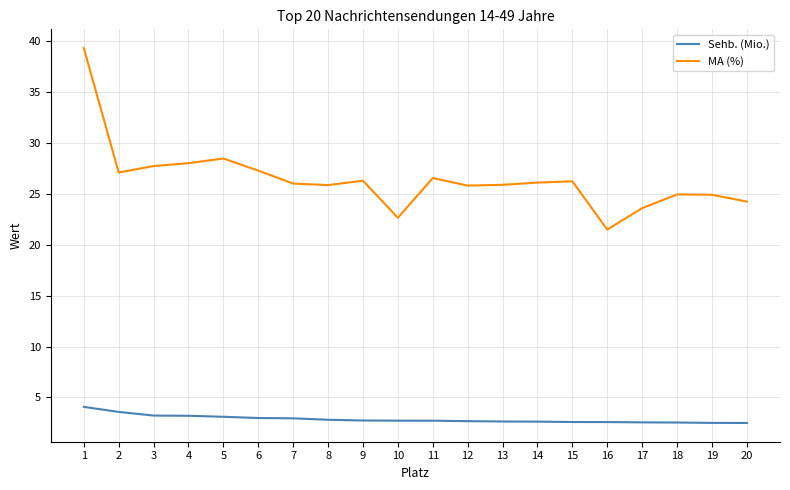

Is the value of MA (%) at 2 greater than the value of Sehb. (Mio.) at 7?

Yes